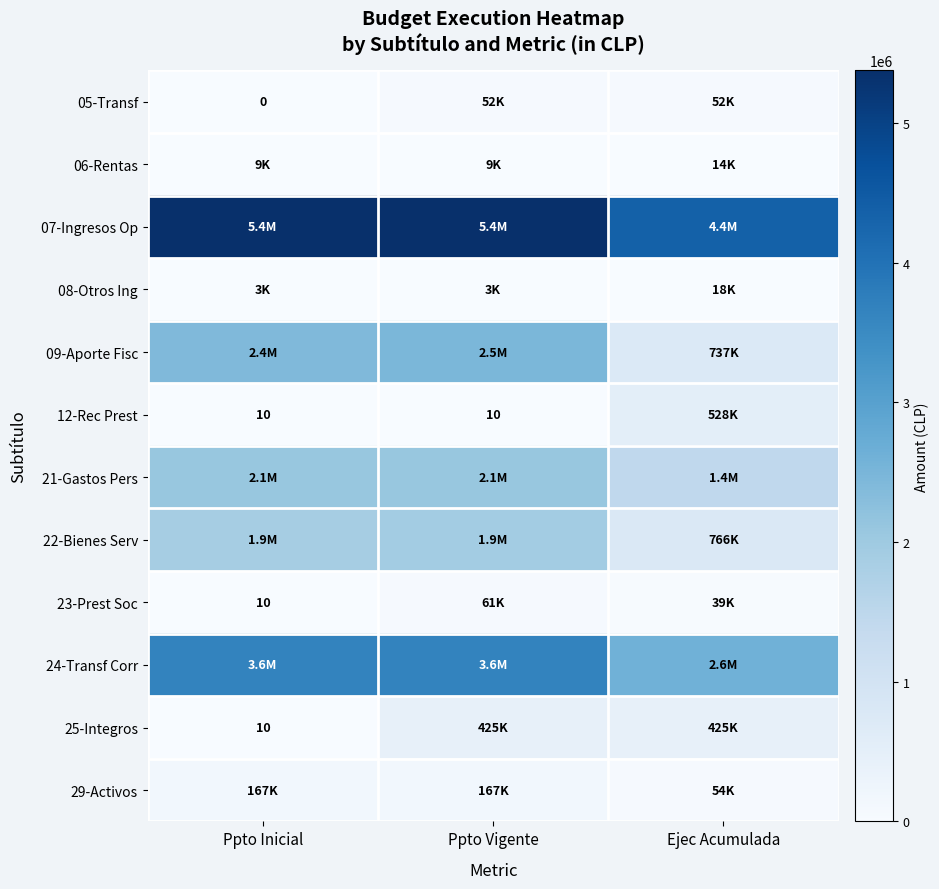

Is the value of 06-Rentas at Ejec Acumulada greater than the value of 23-Prest Soc at Ppto Inicial?

Yes